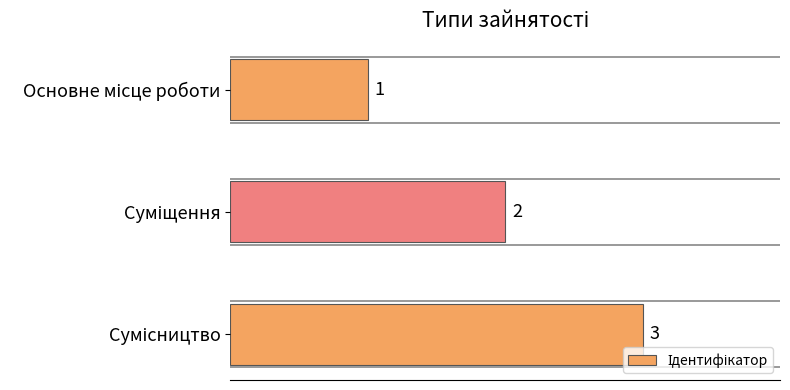

What is the average value?

2